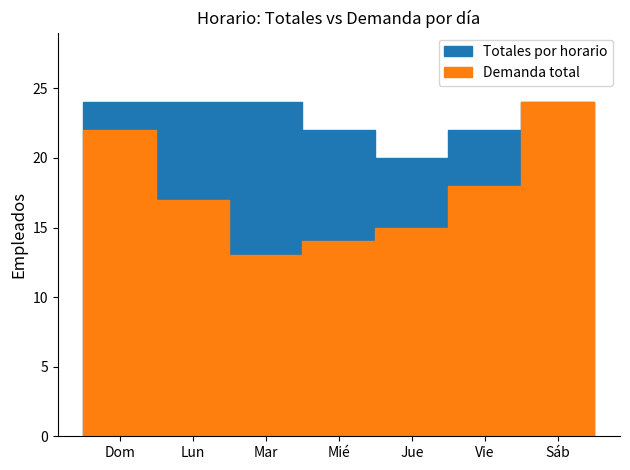

What value does the Demanda total series have at Dom?

22